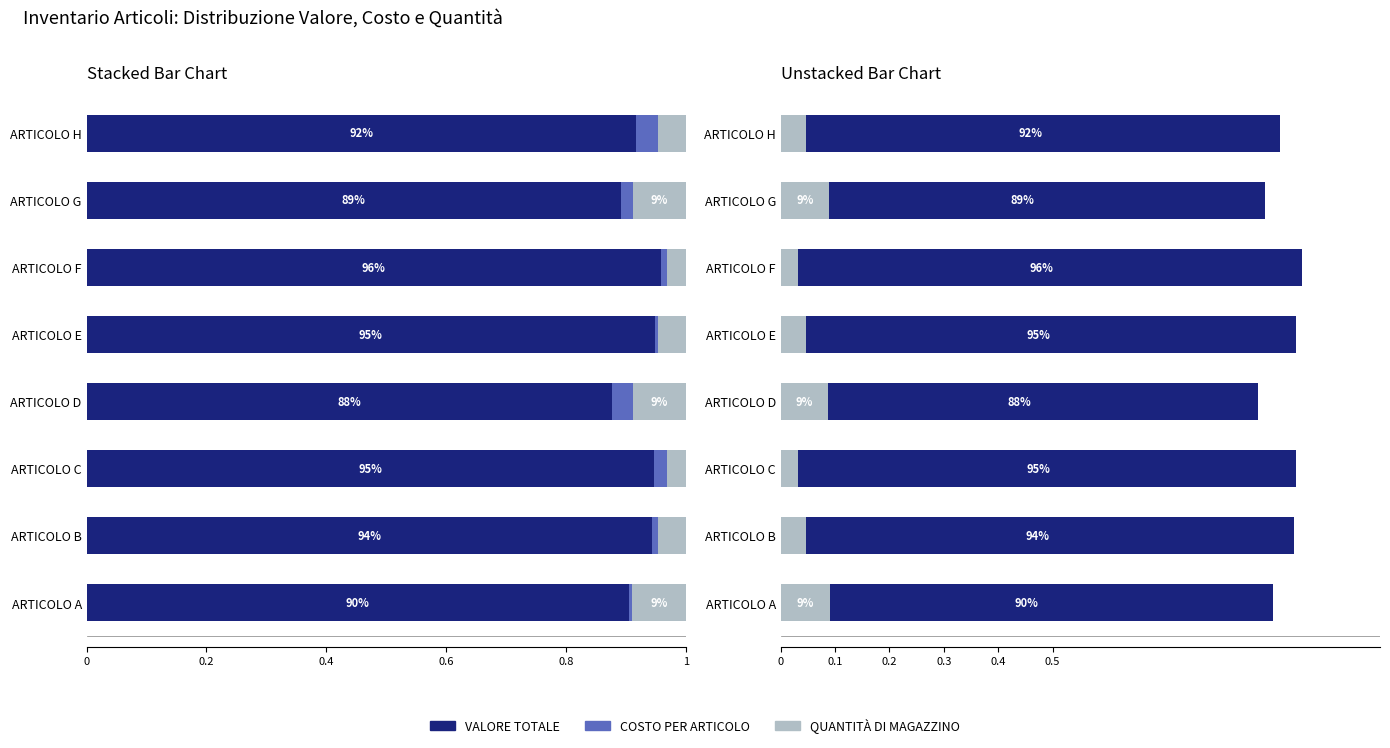

Count the number of categories in the chart.

8